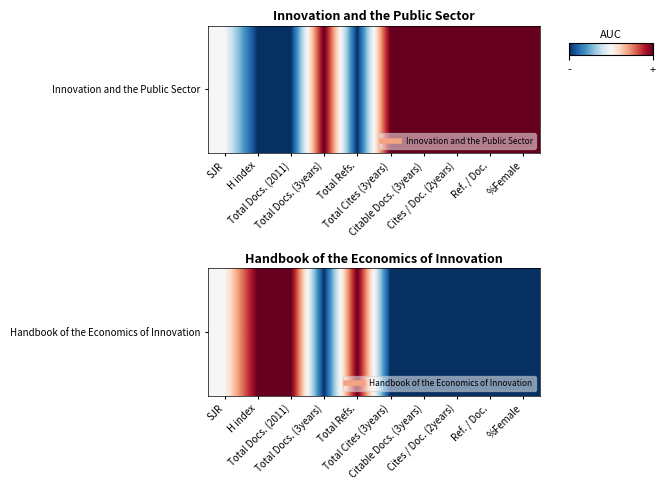

List the labels in order of value, smallest first.

Total Docs. (3years), Total Cites (3years), Citable Docs. (3years), Cites / Doc. (2years), Ref. / Doc., %Female, SJR, H index, Total Docs. (2011), Total Refs.